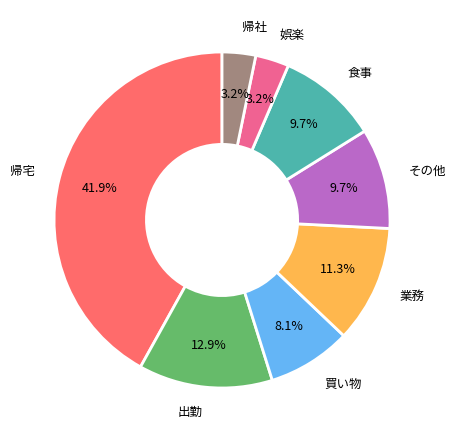

Does any single category account for the majority?

No